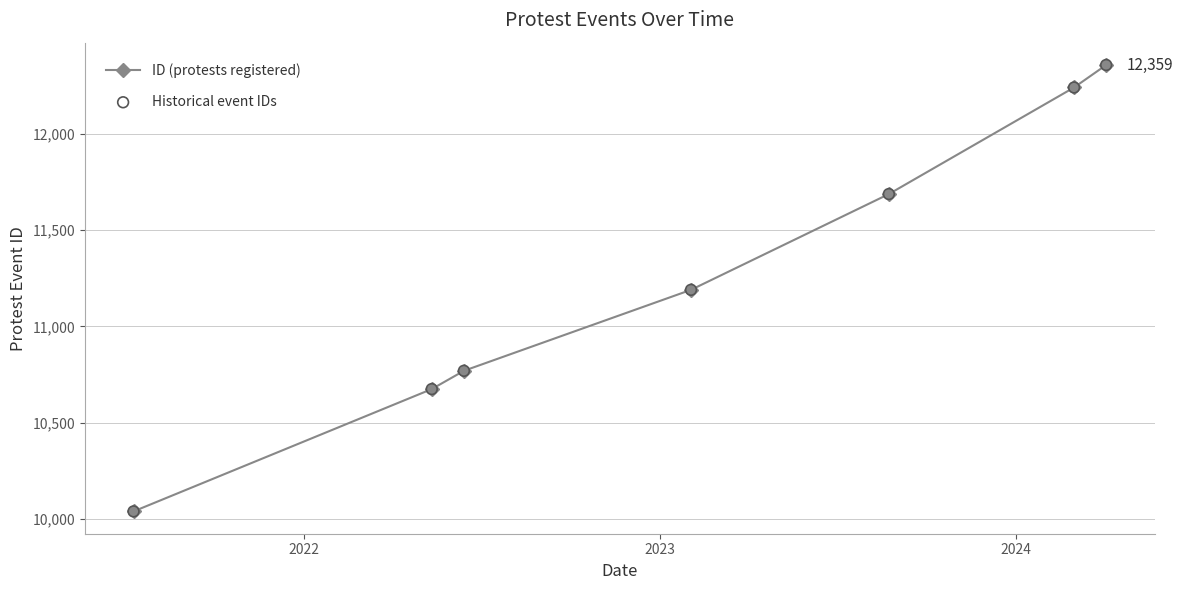

What is the greatest value displayed?

12359